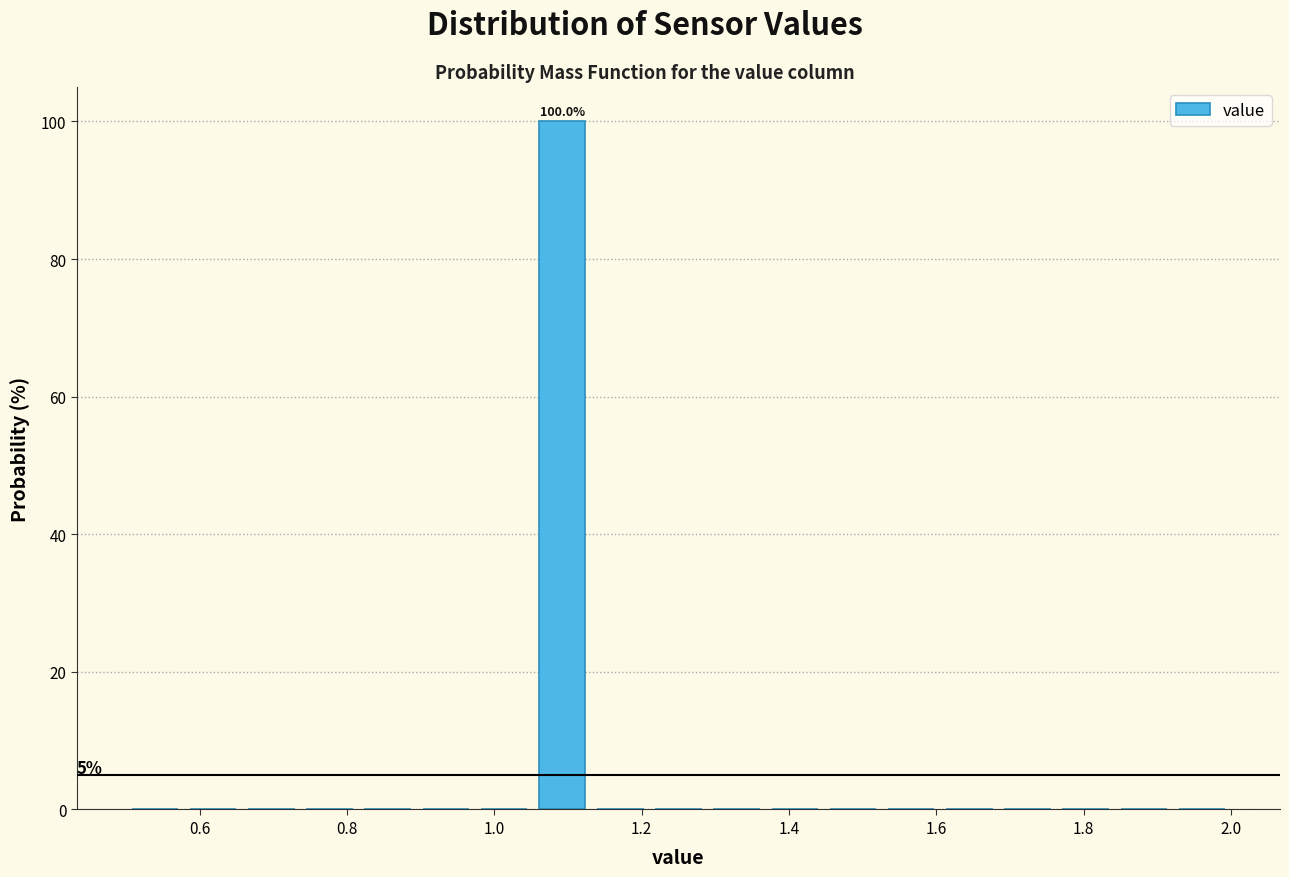

Around what value on the x-axis is the tallest bar? Give the approximate position of its centre, as read against the axis.

1.10